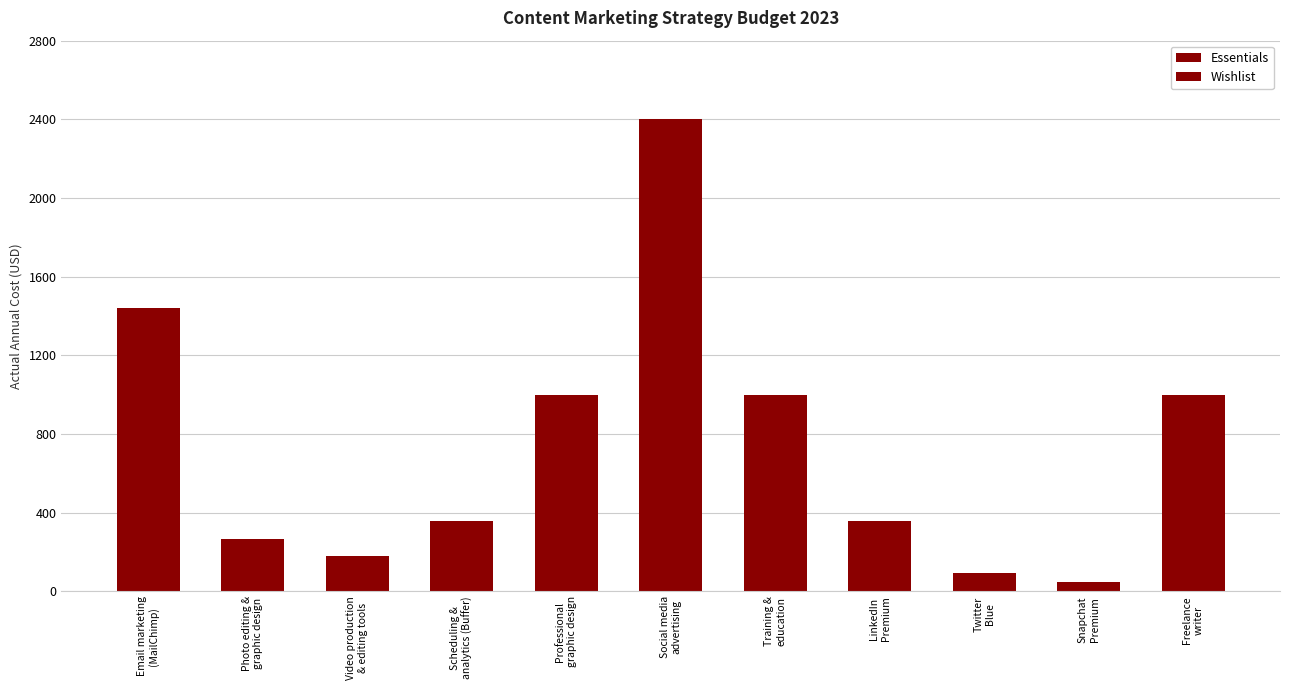

Reading left to right, list all the values displayed in this chart.

Email marketing
(MailChimp)=1440	Photo editing &
graphic design=264	Video production
& editing tools=180	Scheduling &
analytics (Buffer)=360	Professional
graphic design=1000	Social media
advertising=2400	Training &
education=1000	LinkedIn
Premium=360	Twitter
Blue=96	Snapchat
Premium=48	Freelance
writer=1000